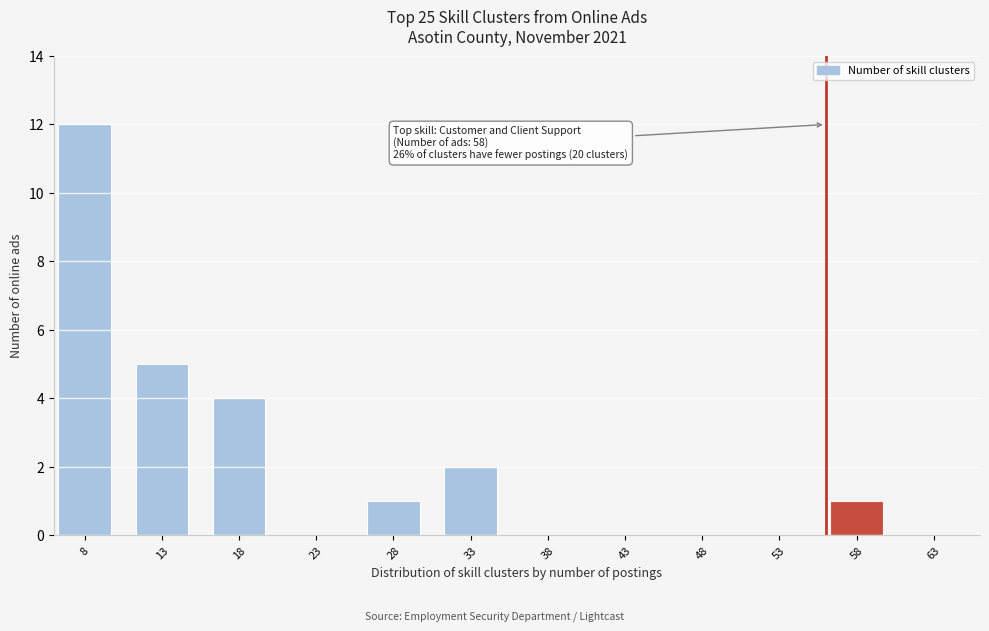

Reading left to right, extract all data points from this chart.

8=12	13=5	18=4	23=0	28=1	33=2	38=0	43=0	48=0	53=0	58=1	63=0